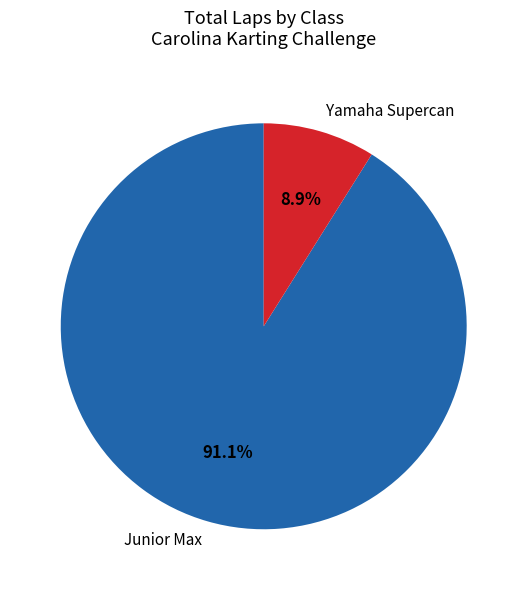

Does Yamaha Supercan represent more than half of the total?

No